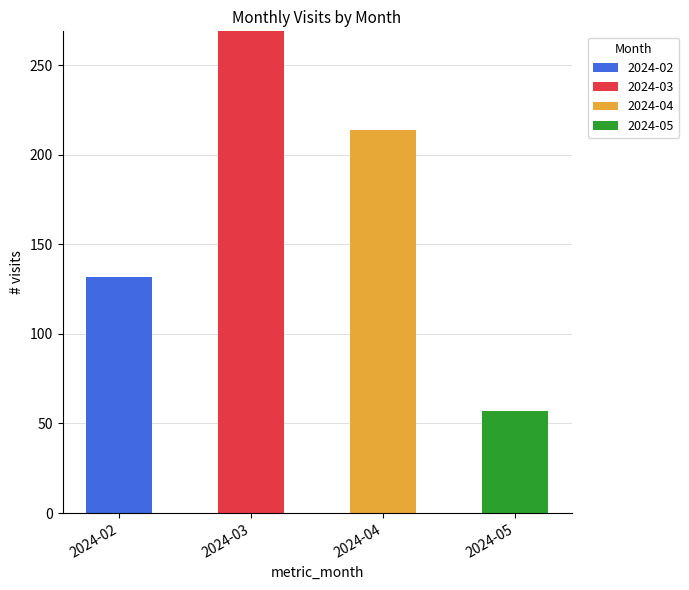

Which category has the highest value in the 2024-02 series?

2024-02